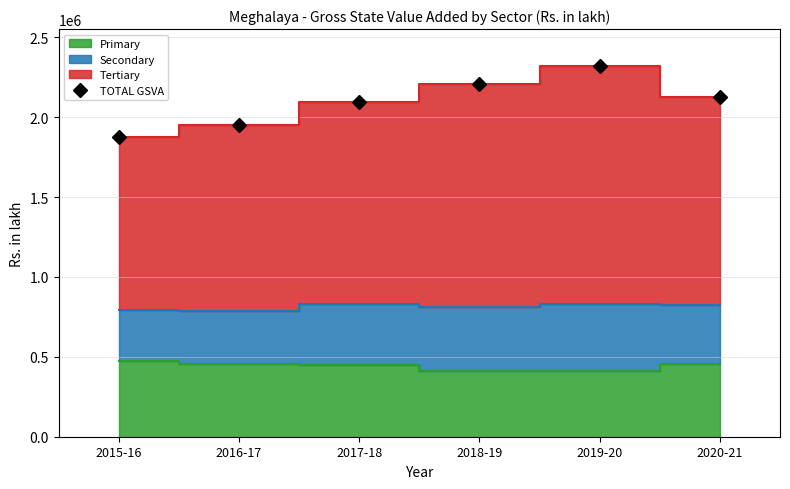

What is the difference between the maximum and minimum values?

444025.2